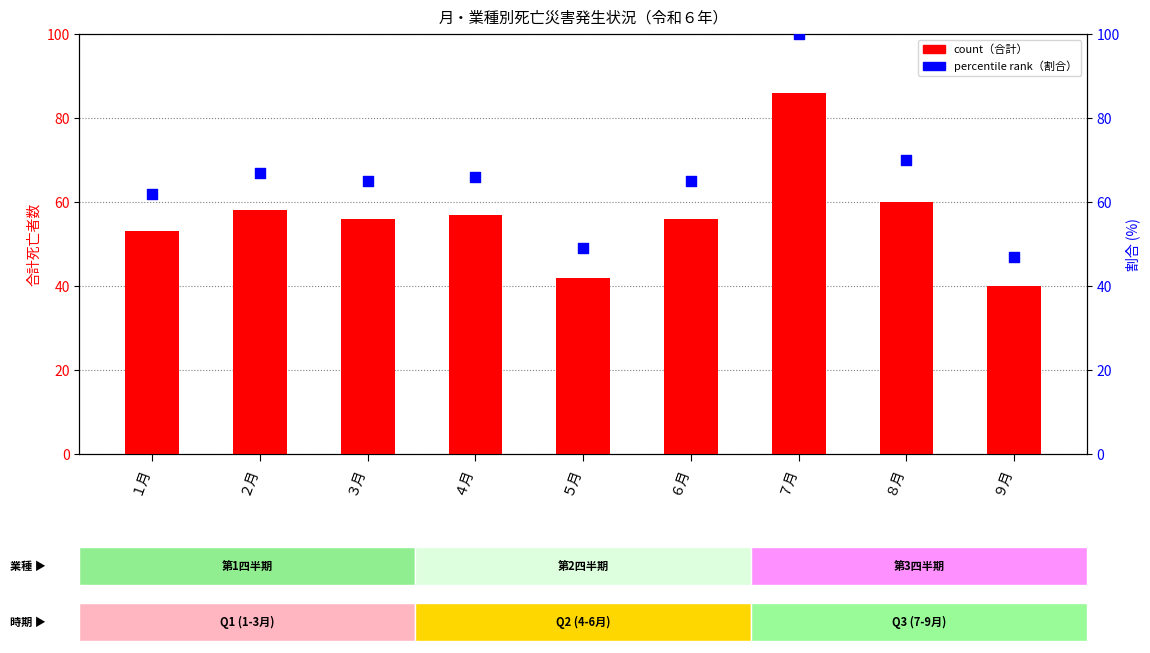

At which category is the sum across all series the highest?

７月